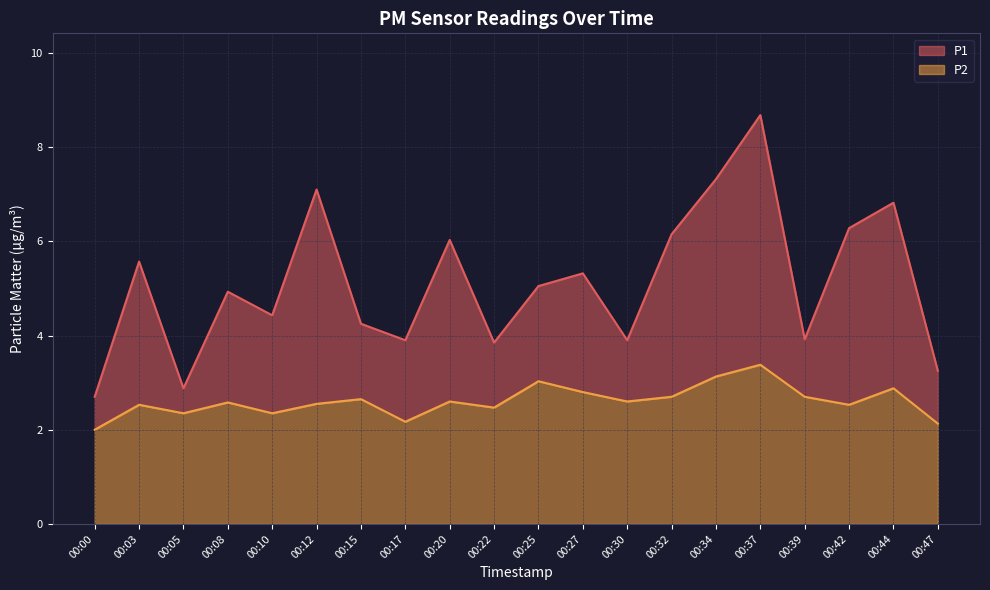

True or false: P1 has more than 0 points higher than both neighbors.

True